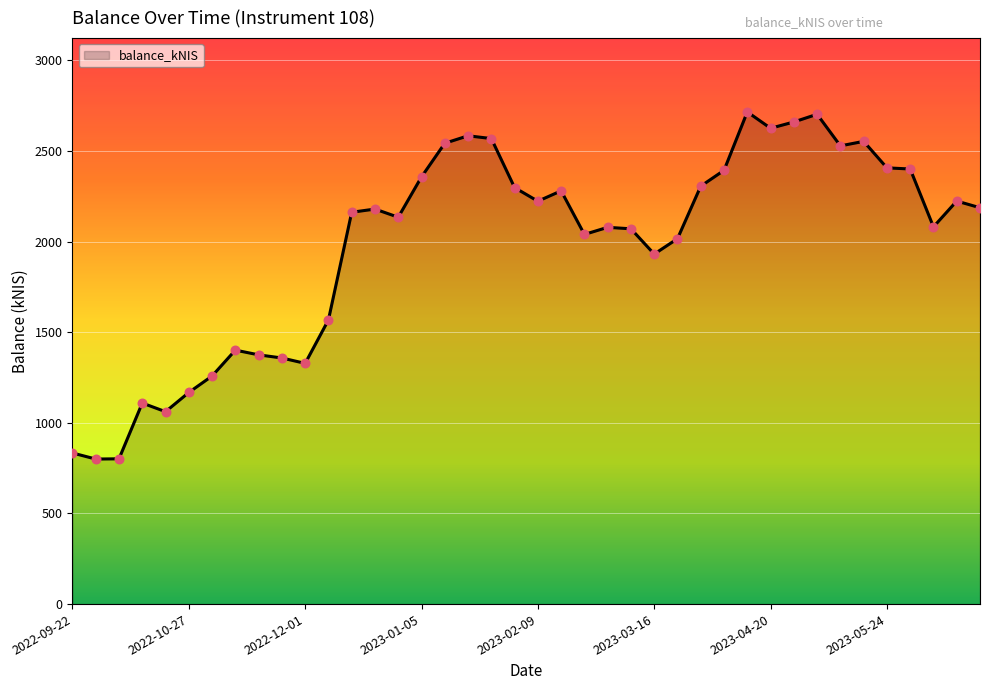

What is the difference between the maximum and minimum values?

1915.1